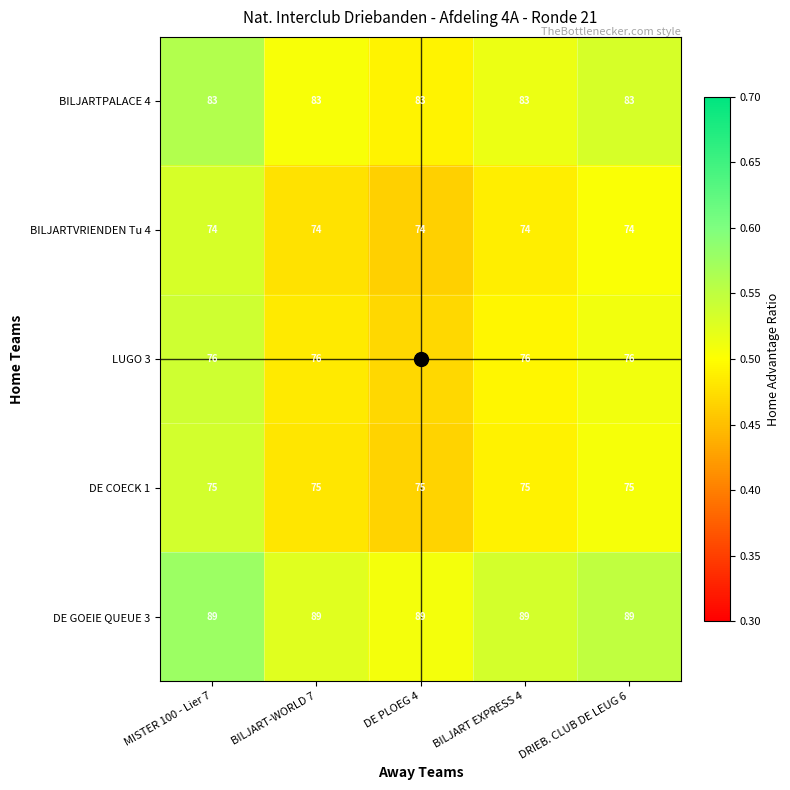

What is the total value across all series at DE PLOEG 4?

397